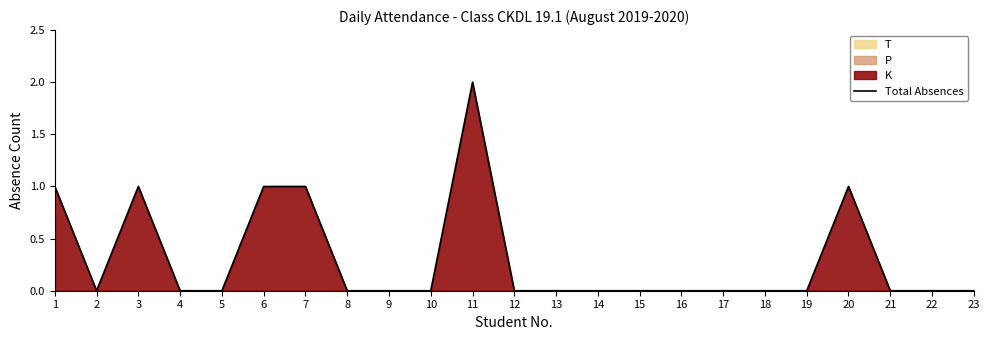

Which category has the lowest value across all series?

2